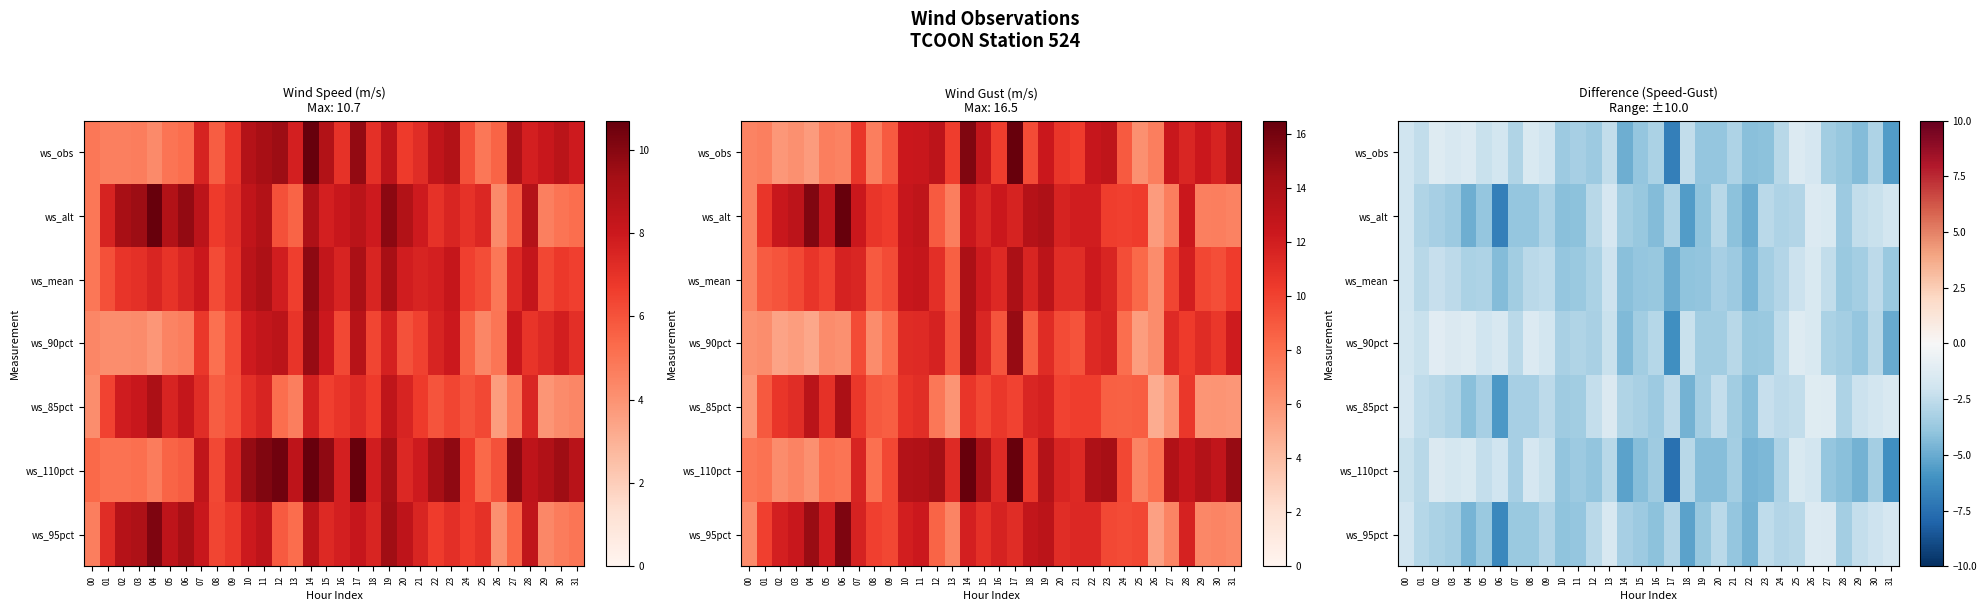

What is the average value of the ws_alt series?

-3.4